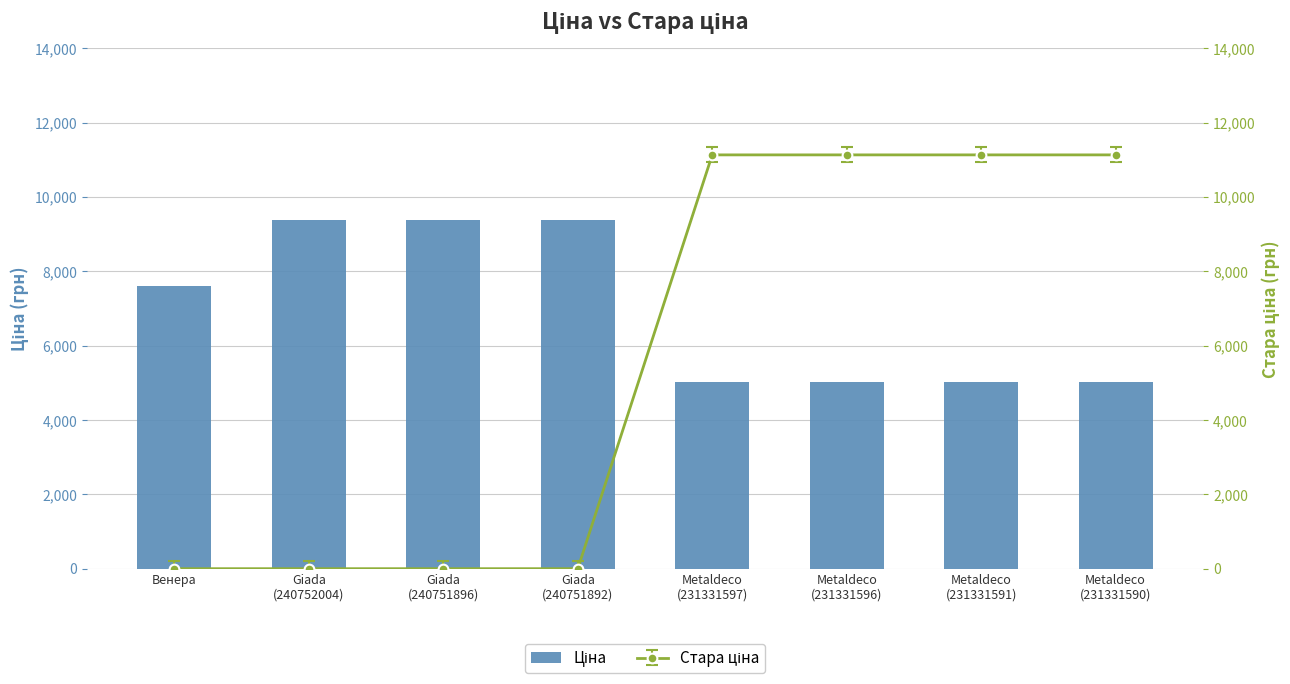

What position from the left is Giada
(240752004)?

2